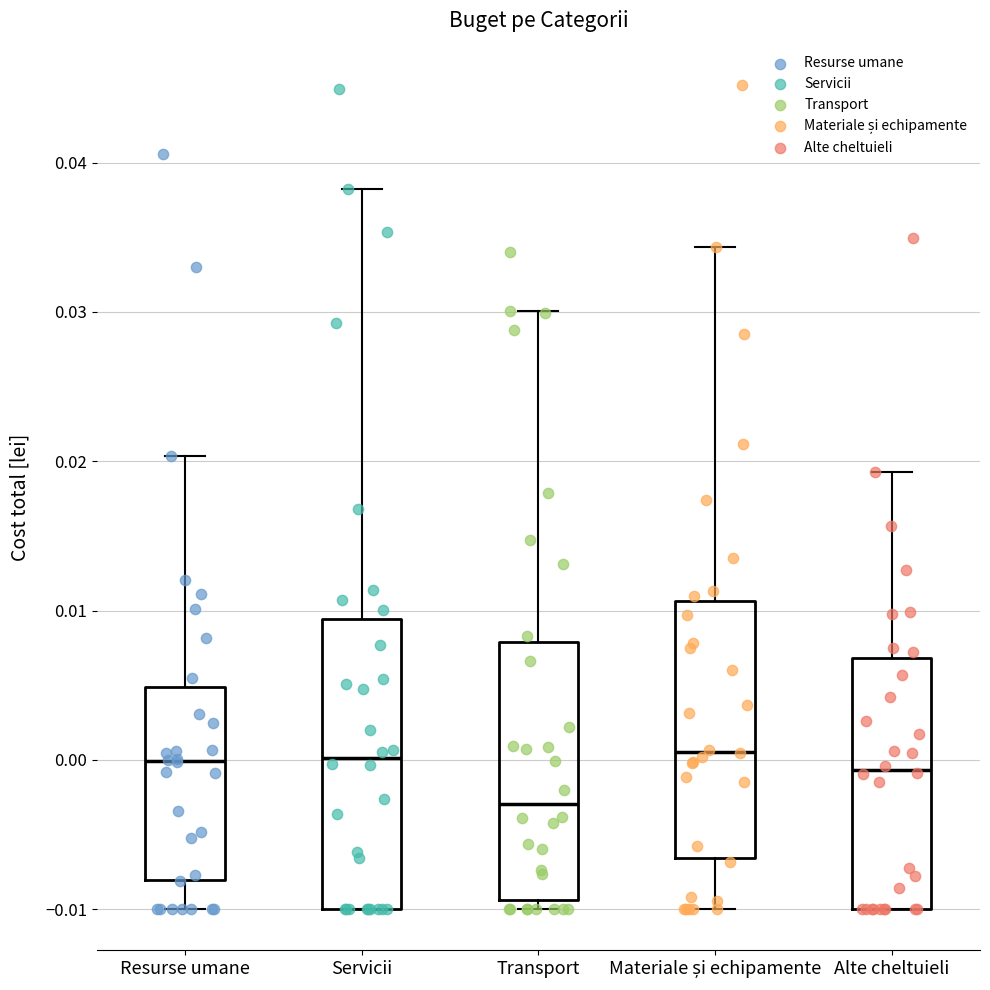

Which box is the tallest, from its lower edge to its upper edge?

Servicii